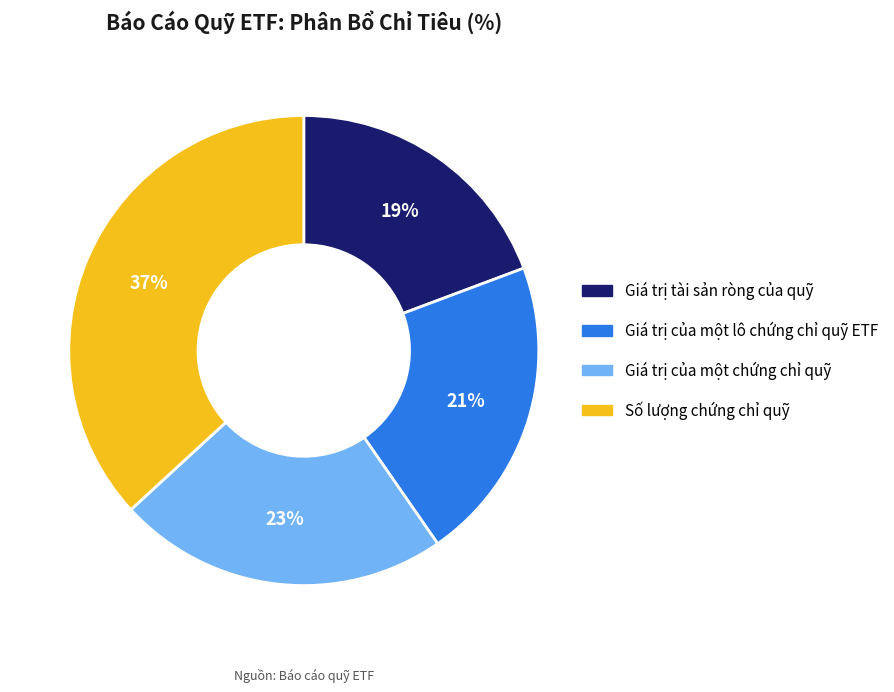

Rank the categories by value from highest to lowest.

Số lượng chứng chỉ quỹ, Giá trị của một chứng chỉ quỹ, Giá trị của một lô chứng chỉ quỹ ETF, Giá trị tài sản ròng của quỹ